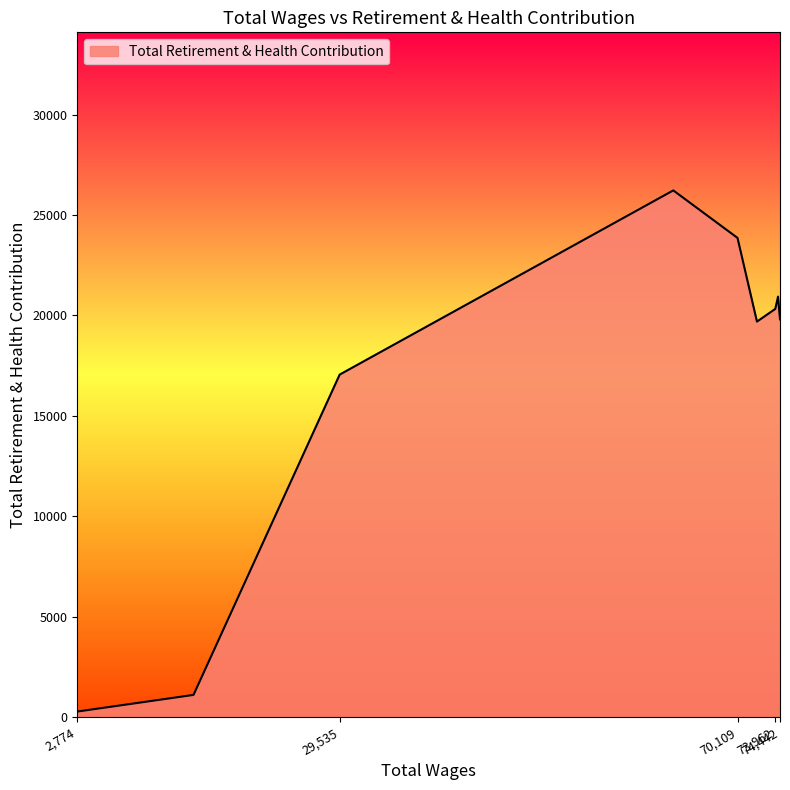

What is the greatest value displayed?

26225